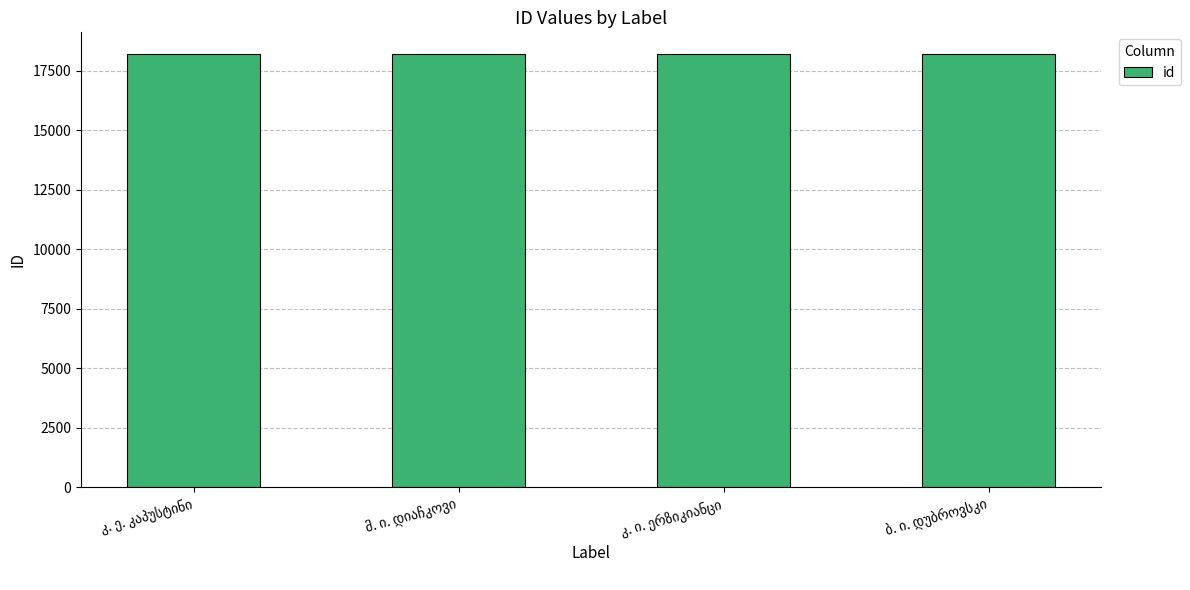

What is the difference between the maximum and minimum values?

3